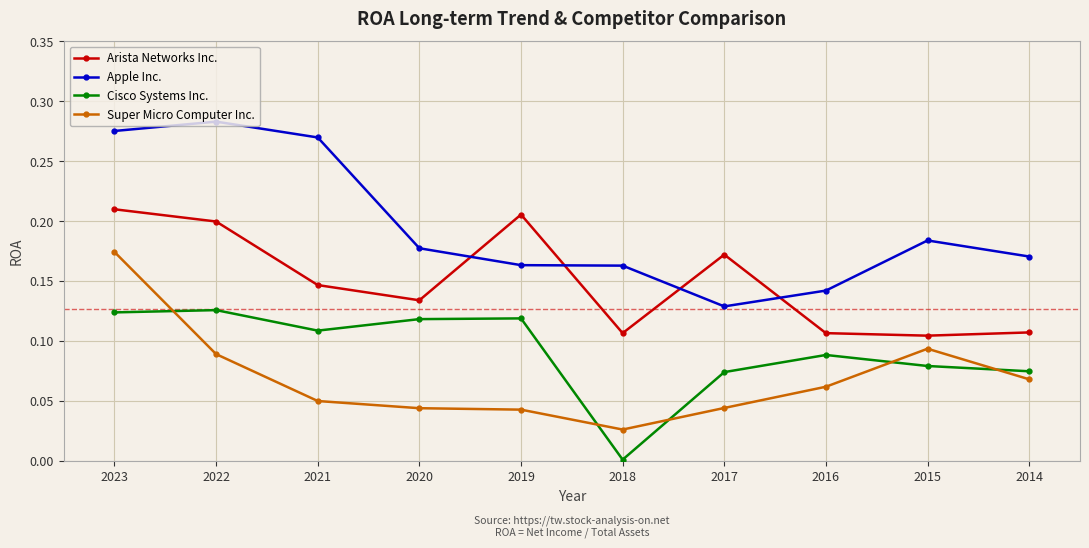

True or false: Cisco Systems Inc. has more than 0 interior local peaks.

True